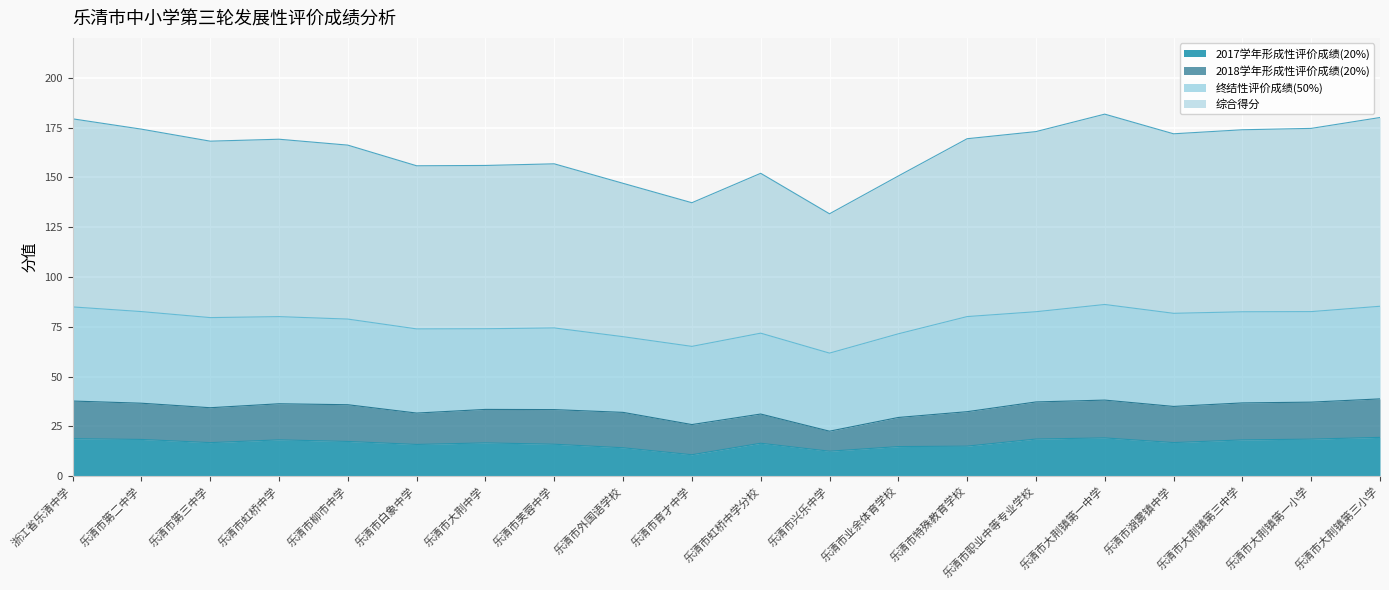

How many values in the 2017学年形成性评价成绩(20%) series exceed 16?

13